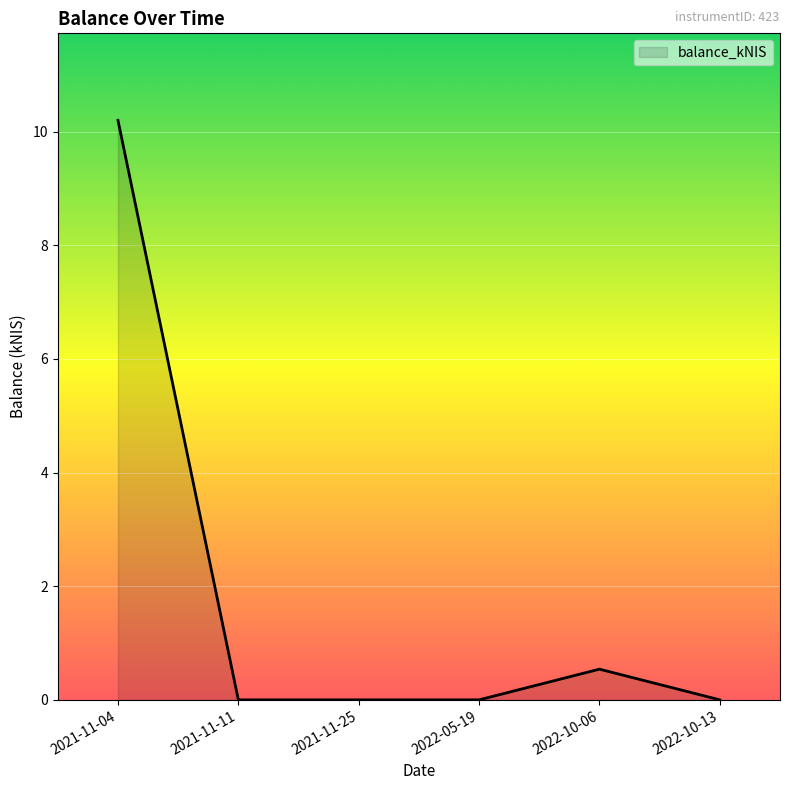

Reading left to right, transcribe all the data shown in this chart.

10.2	0.0	0.0	0.0	0.5	0.0